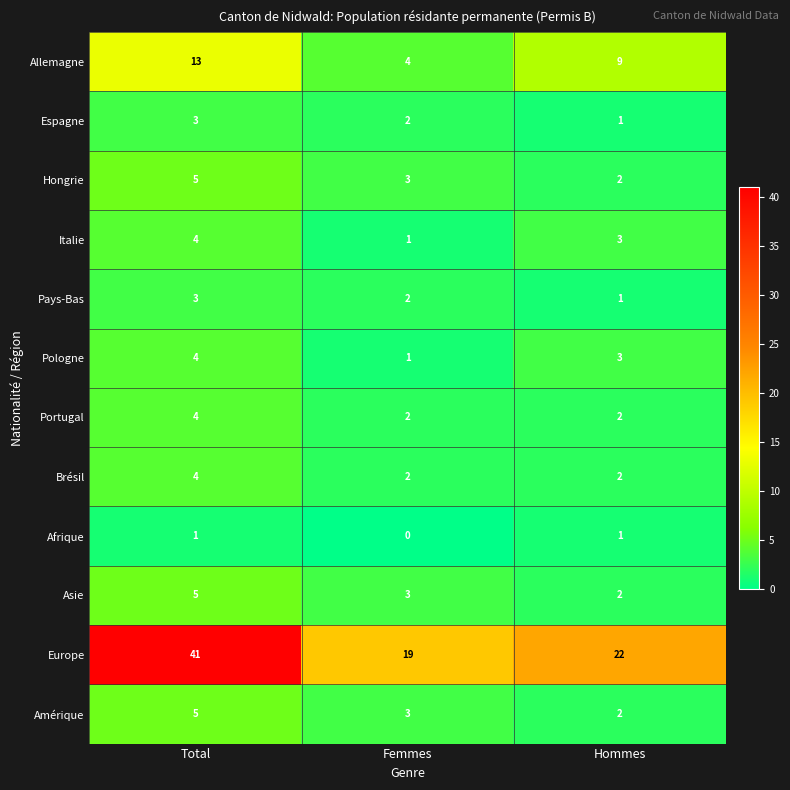

At which category is the sum across all series the highest?

Total